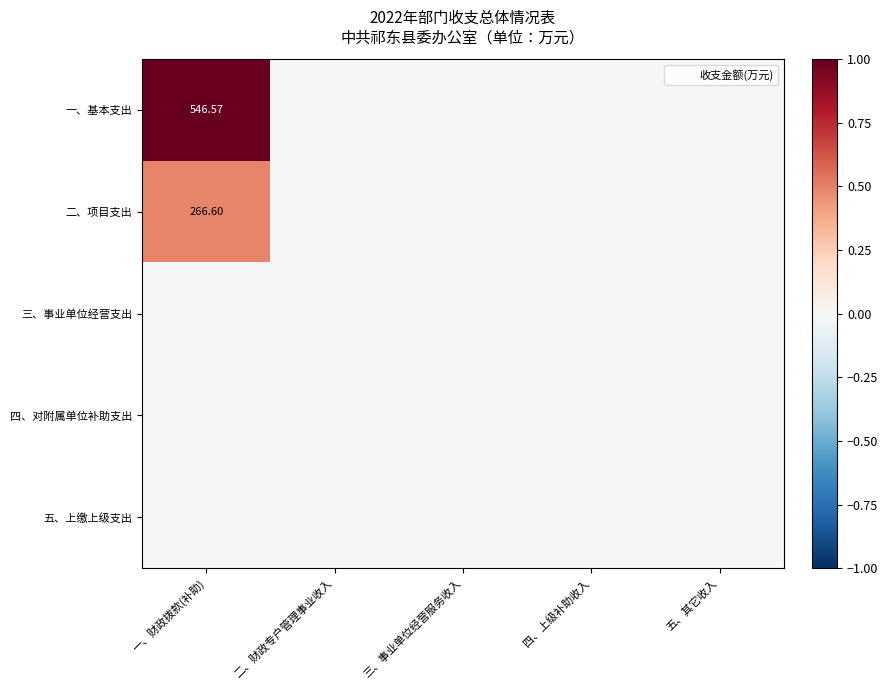

The value of 二、项目支出 at 三、事业单位经营服务收入 is 0.2. True or false?

False